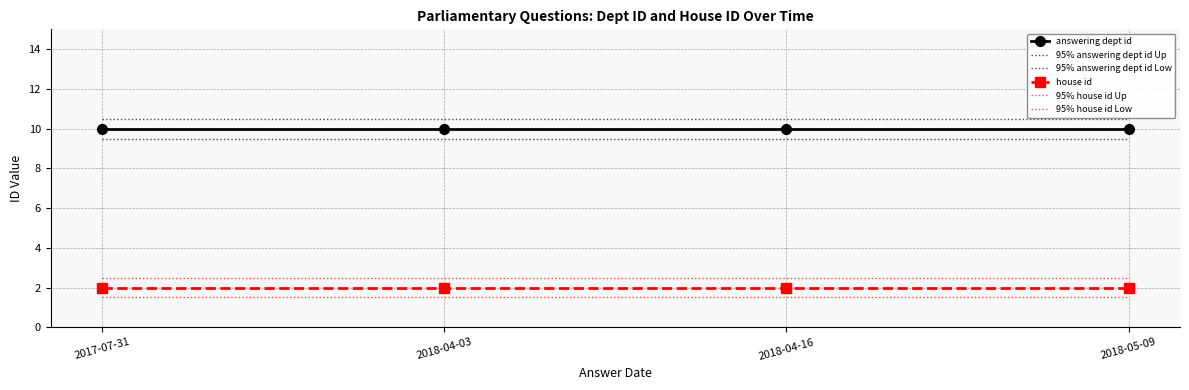

Rank the series at 2018-04-16 from lowest to highest value.

95% house id Low, house id, 95% house id Up, 95% answering dept id Low, answering dept id, 95% answering dept id Up